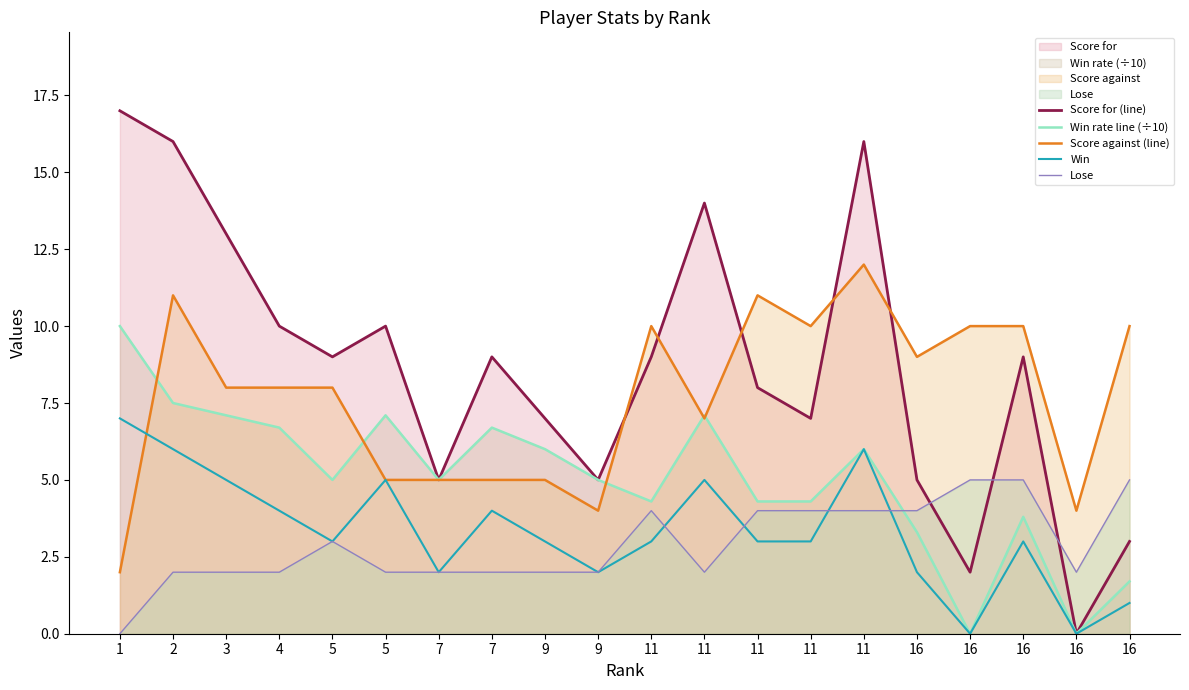

List the series in order of their peak value, highest first.

Score for (line), Score against (line), Win rate line (÷10), Win, Lose